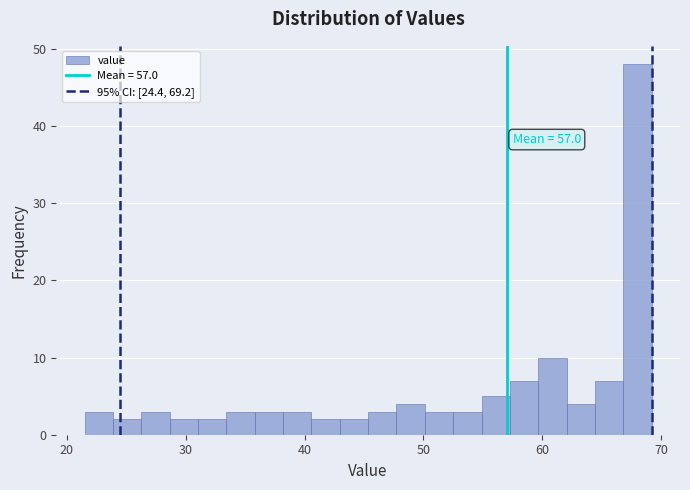

Read against the x-axis, roughly where is the centre of the tallest bar?

68